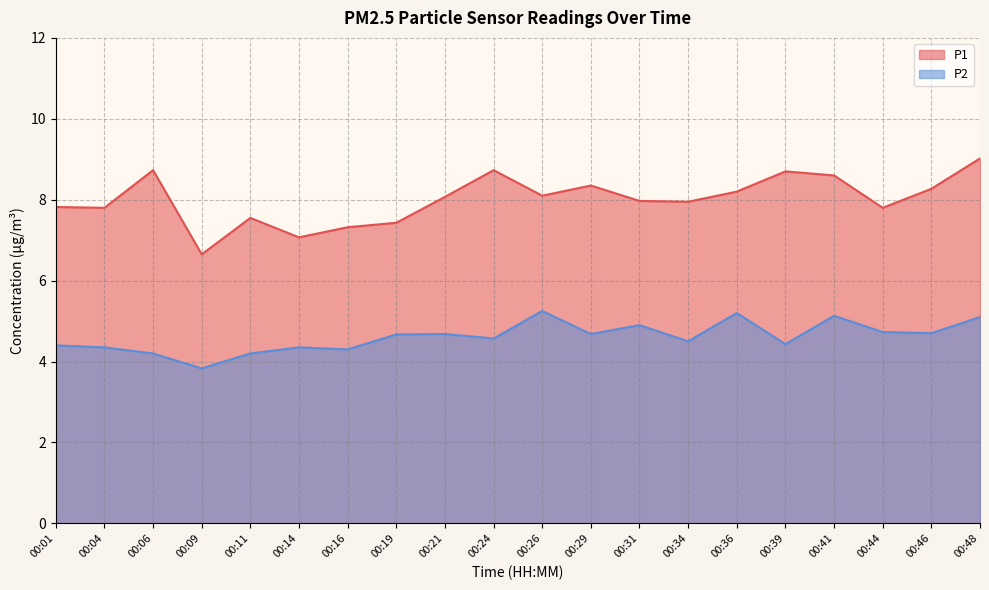

The value of P2 at 00:48 is 5.1. True or false?

True